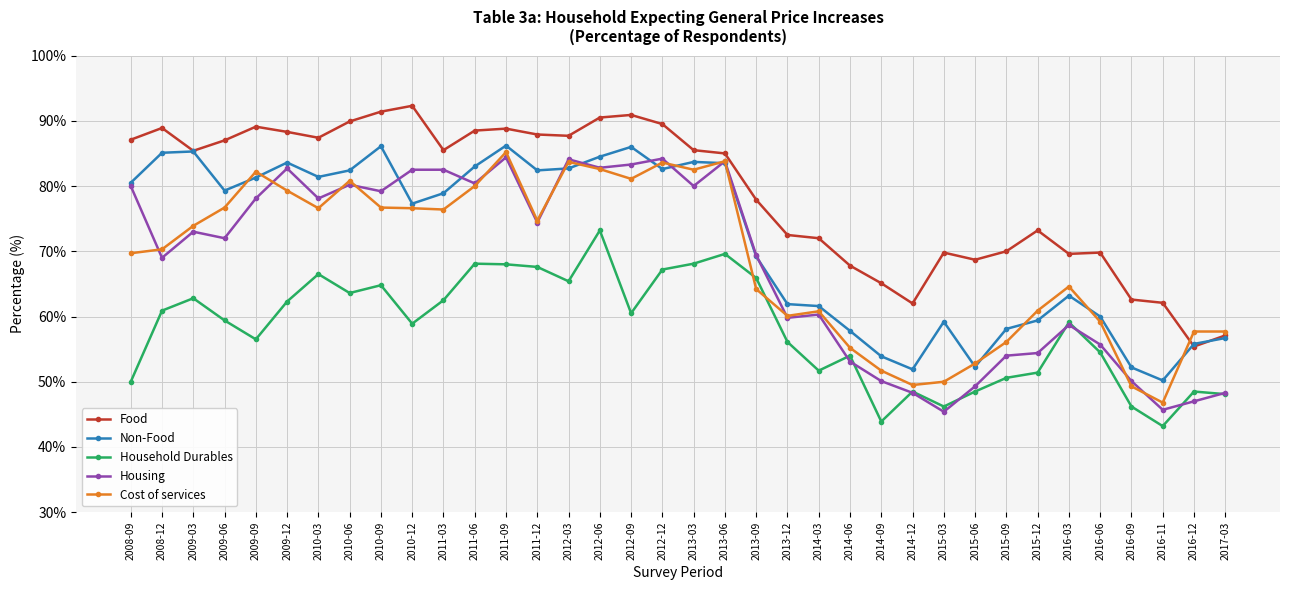

True or false: Household Durables and Cost of services cross at least once.

True